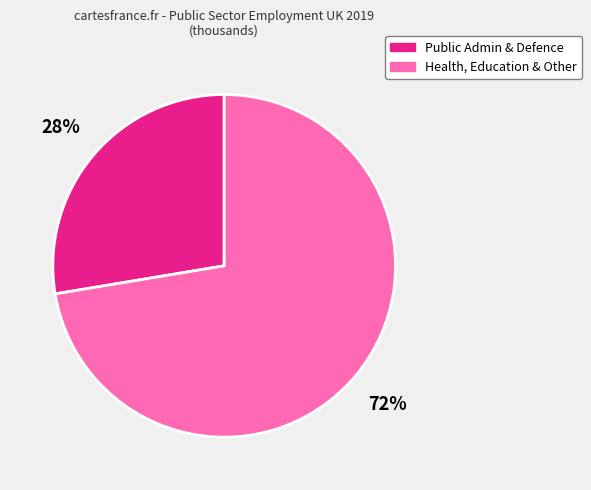

Does any single category account for the majority?

Yes